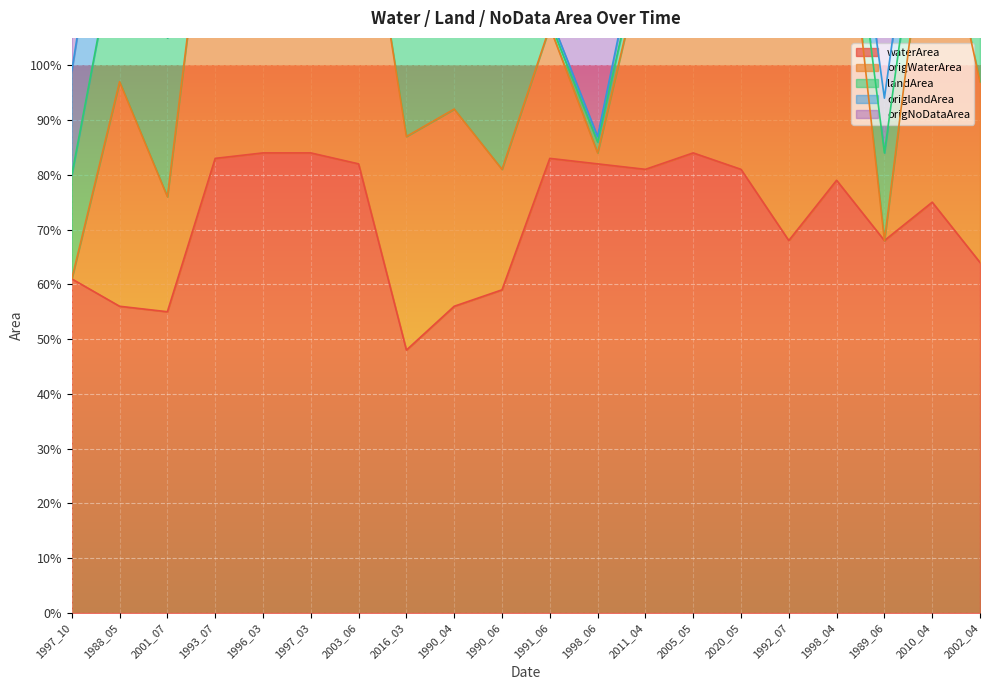

What is the average value of the waterArea series?

0.7